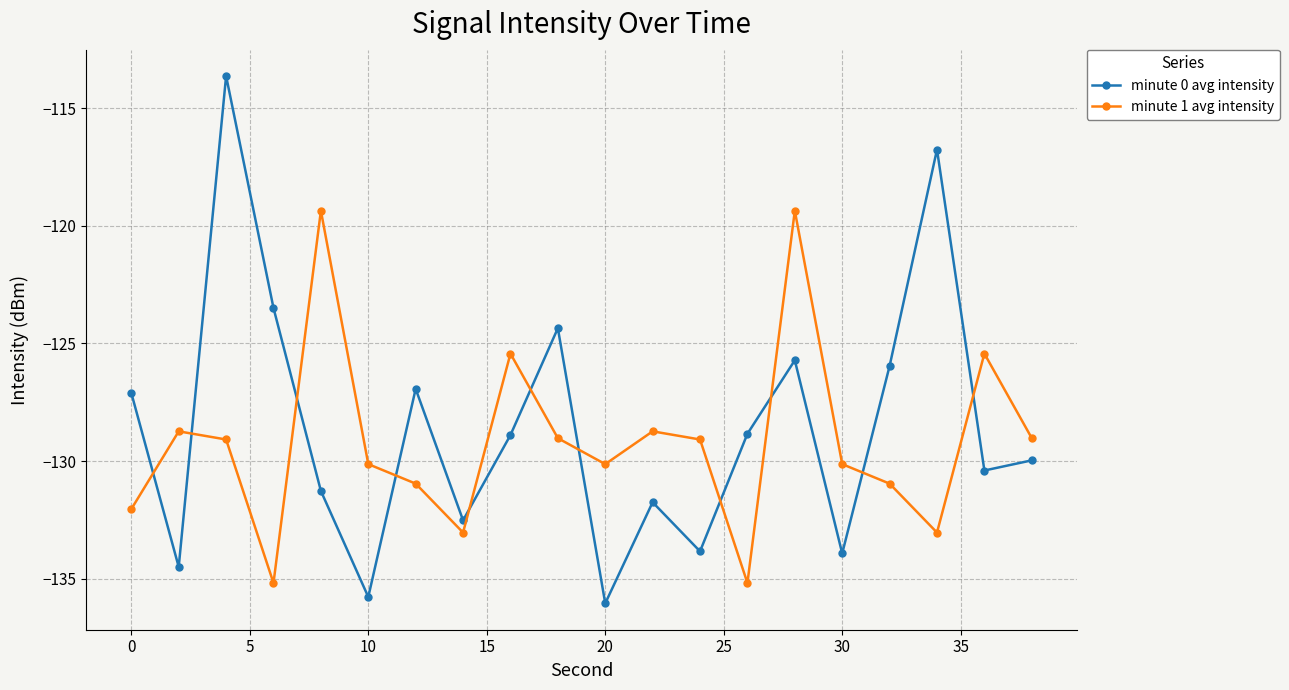

True or false: minute 1 avg intensity and minute 0 avg intensity cross at least once.

True